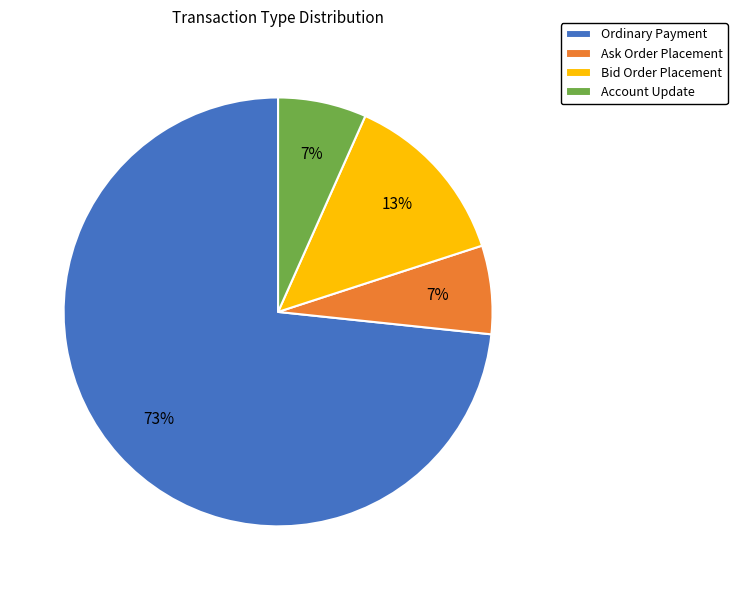

To the nearest percent, what portion does Ask Order Placement represent?

7%